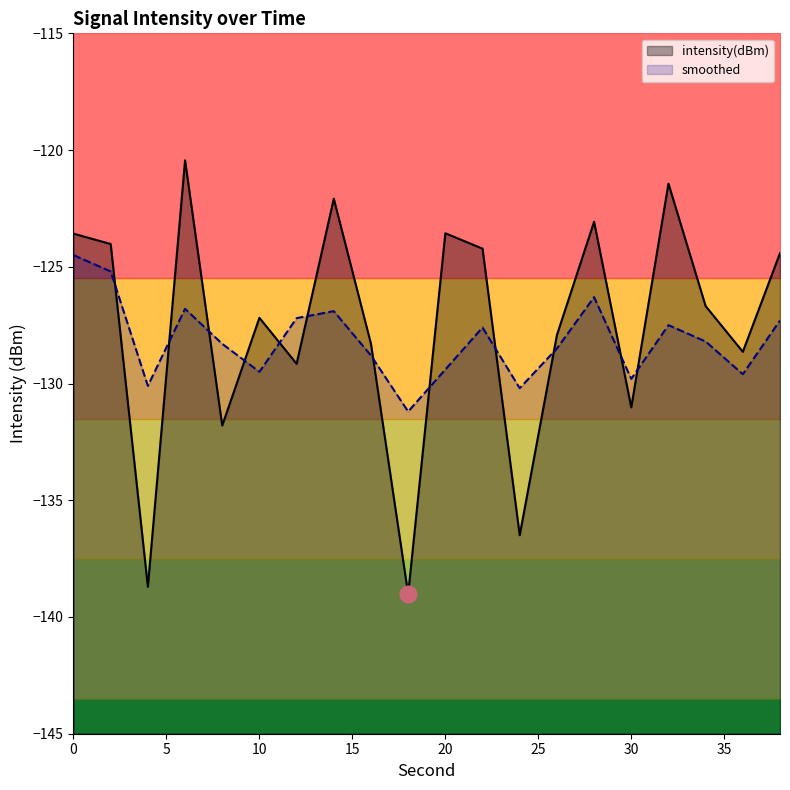

Between which two adjacent categories do smoothed and intensity(dBm) first intersect?

2 and 4